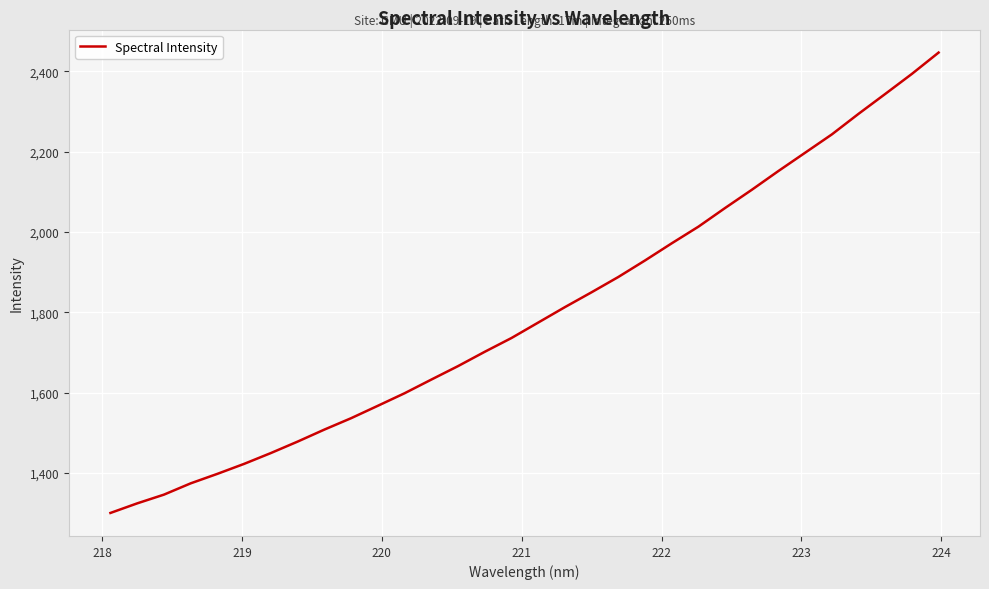

What is the smallest value displayed?

1300.7